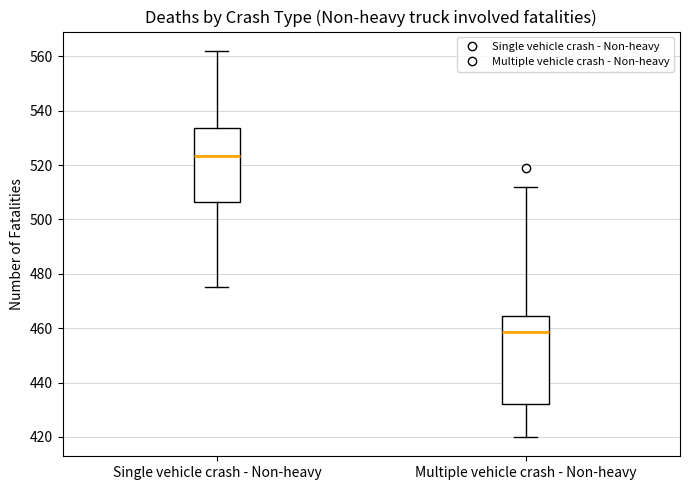

Where does the lower whisker of the box for Multiple vehicle crash - Non-heavy end on the y-axis? The values are not printed on the chart, so give them approximately, as read against the axis.

420